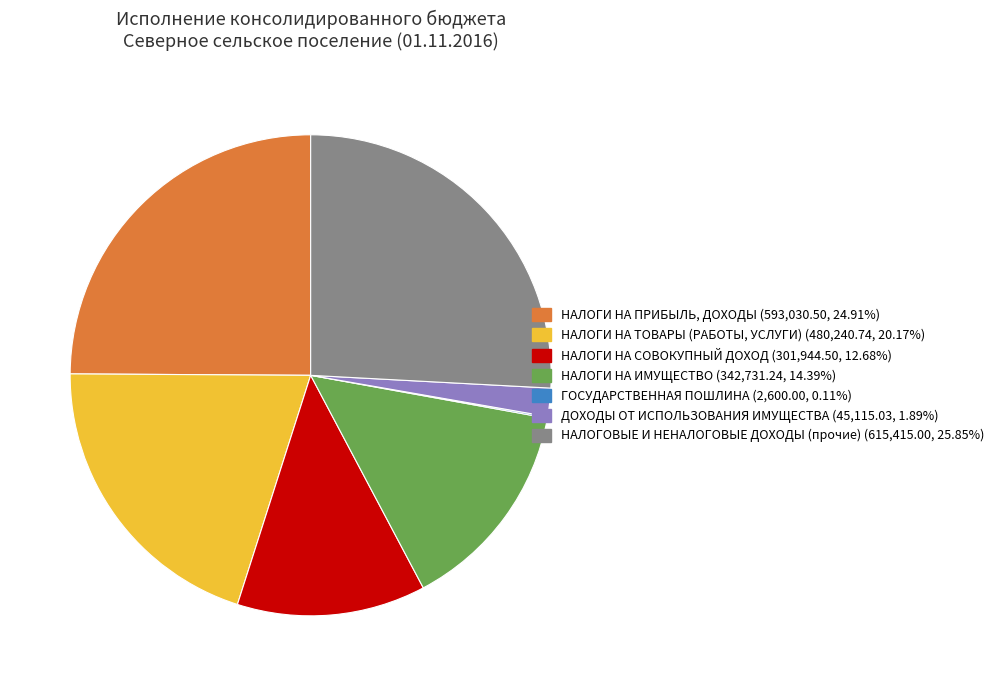

Is НАЛОГИ НА ТОВАРЫ (РАБОТЫ, УСЛУГИ) the majority of the pie?

No